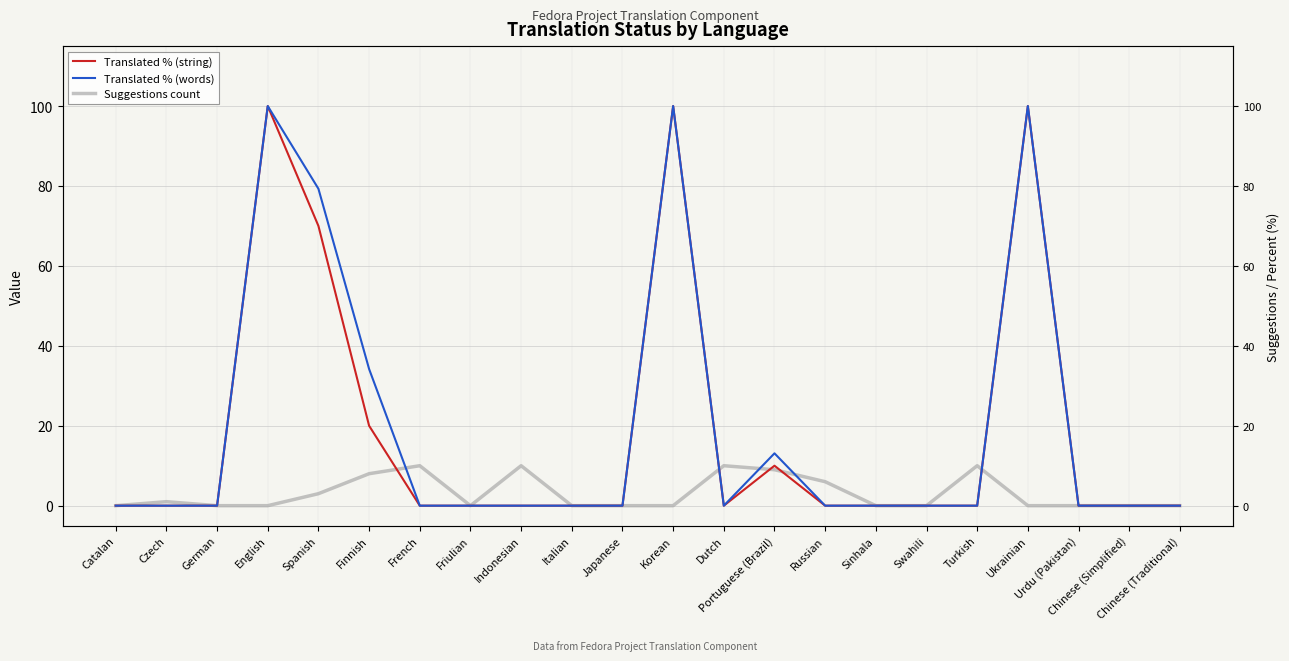

Reading left to right, what are all the values shown in this chart?

Translated % (string): Catalan=0.0	Czech=0.0	German=0.0	English=100.0	Spanish=70.0	Finnish=20.0	French=0.0	Friulian=0.0	Indonesian=0.0	Italian=0.0	Japanese=0.0	Korean=100.0	Dutch=0.0	Portuguese (Brazil)=10.0	Russian=0.0	Sinhala=0.0	Swahili=0.0	Turkish=0.0	Ukrainian=100.0	Urdu (Pakistan)=0.0	Chinese (Simplified)=0.0	Chinese (Traditional)=0.0
Translated % (words): Catalan=0.0	Czech=0.0	German=0.0	English=100.0	Spanish=79.3	Finnish=34.2	French=0.0	Friulian=0.0	Indonesian=0.0	Italian=0.0	Japanese=0.0	Korean=100.0	Dutch=0.0	Portuguese (Brazil)=13.1	Russian=0.0	Sinhala=0.0	Swahili=0.0	Turkish=0.0	Ukrainian=100.0	Urdu (Pakistan)=0.0	Chinese (Simplified)=0.0	Chinese (Traditional)=0.0
Suggestions count: Catalan=0.0	Czech=1.0	German=0.0	English=0.0	Spanish=3.0	Finnish=8.0	French=10.0	Friulian=0.0	Indonesian=10.0	Italian=0.0	Japanese=0.0	Korean=0.0	Dutch=10.0	Portuguese (Brazil)=9.0	Russian=6.0	Sinhala=0.0	Swahili=0.0	Turkish=10.0	Ukrainian=0.0	Urdu (Pakistan)=0.0	Chinese (Simplified)=0.0	Chinese (Traditional)=0.0